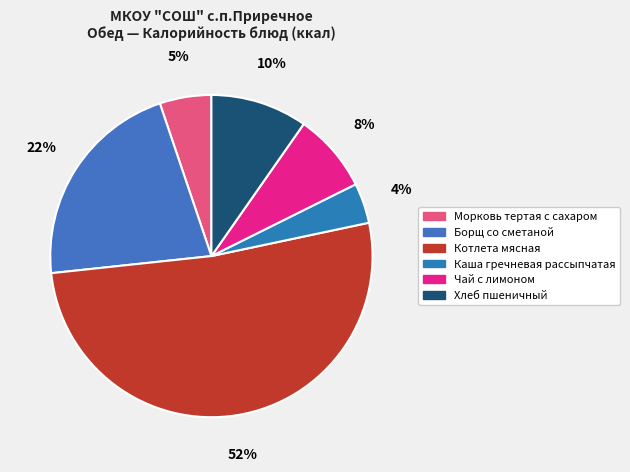

Is it true that Чай с лимоном is 8% of the pie?

True